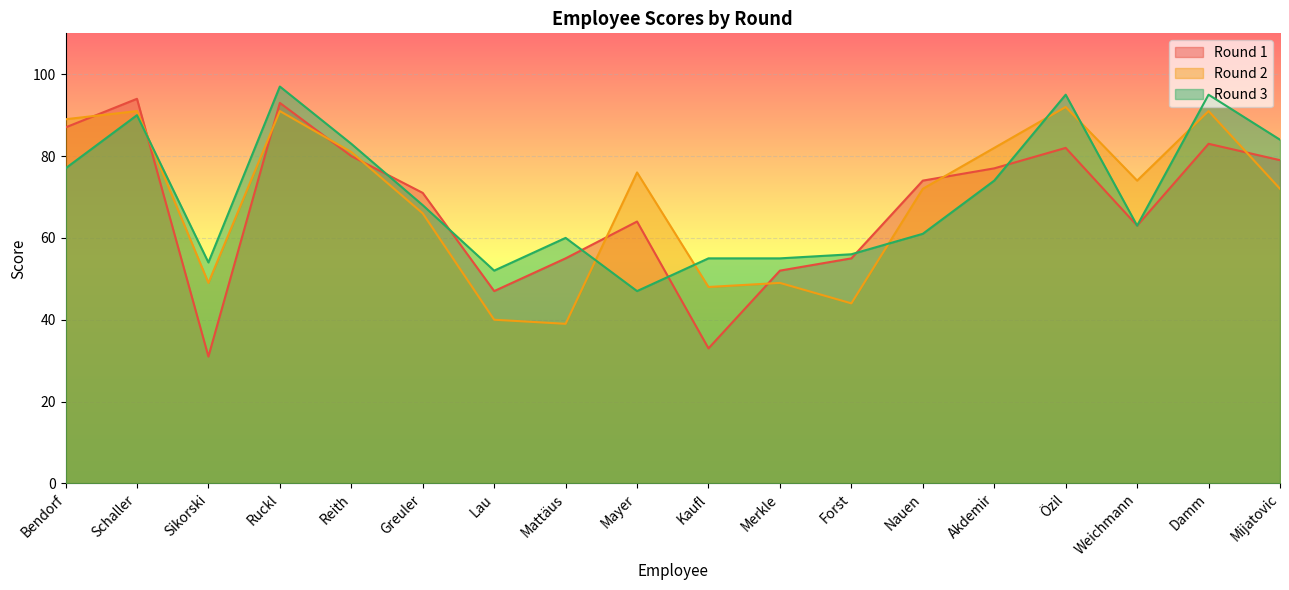

Between Akdemir and Forst, which is larger?

Akdemir